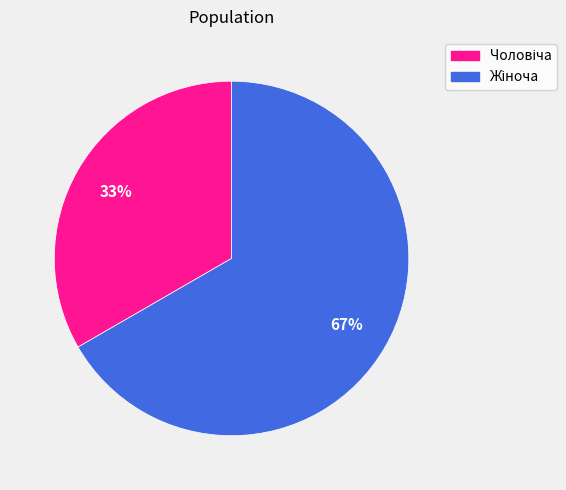

Is there any slice that represents more than half of the pie?

Yes